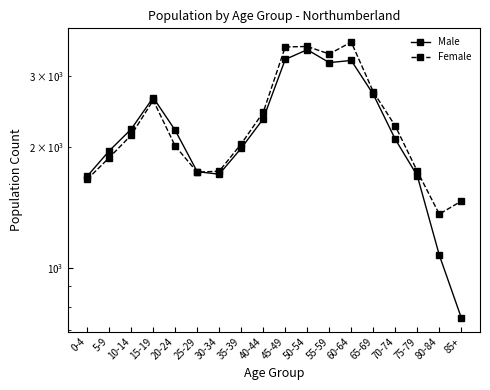

Is the value of Male at 80-84 greater than the value of Female at 30-34?

No